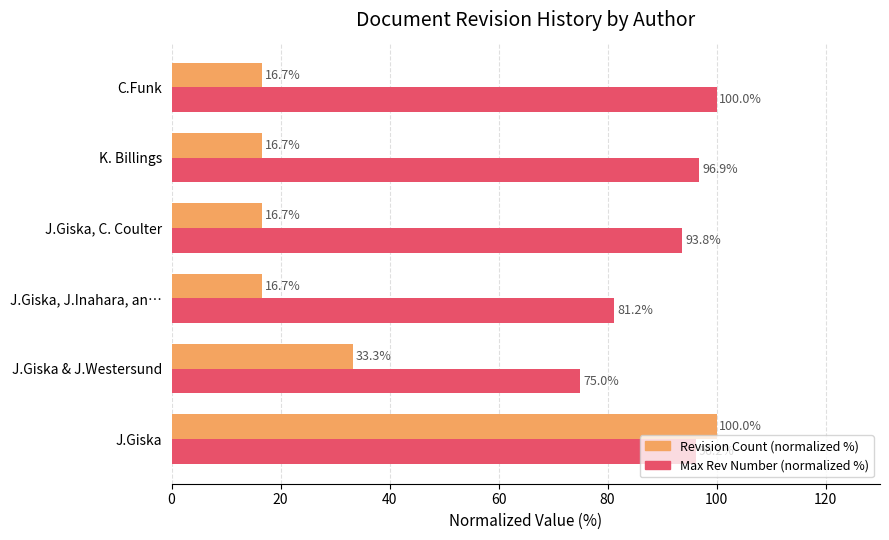

What is the difference between the second highest and minimum values in the Max Rev Number (normalized %) series?

21.9